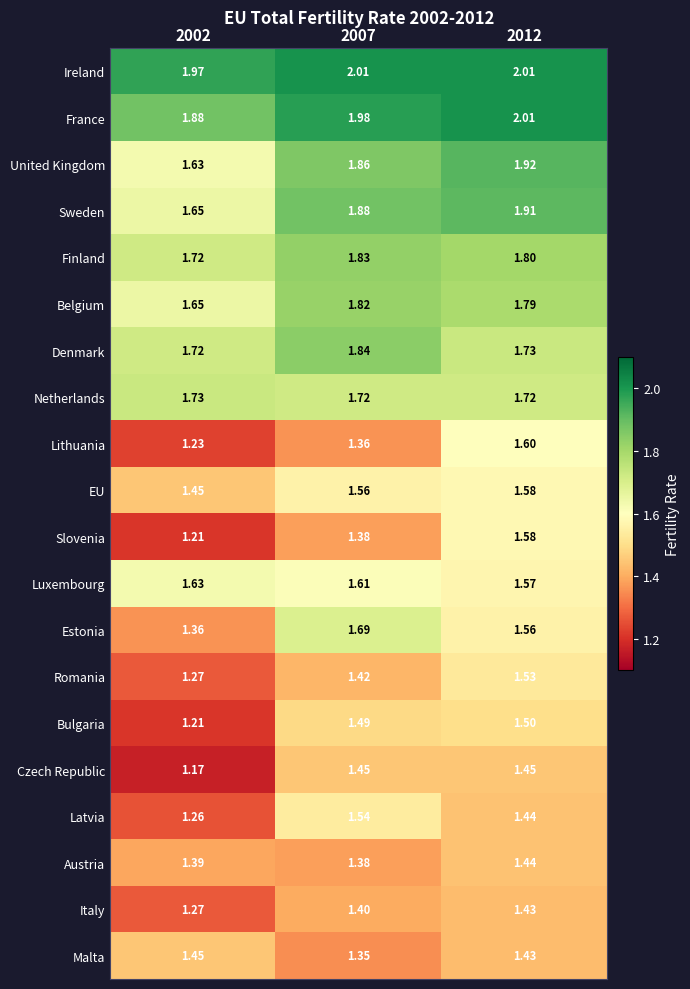

What is the total value across all series at 2007?

32.6